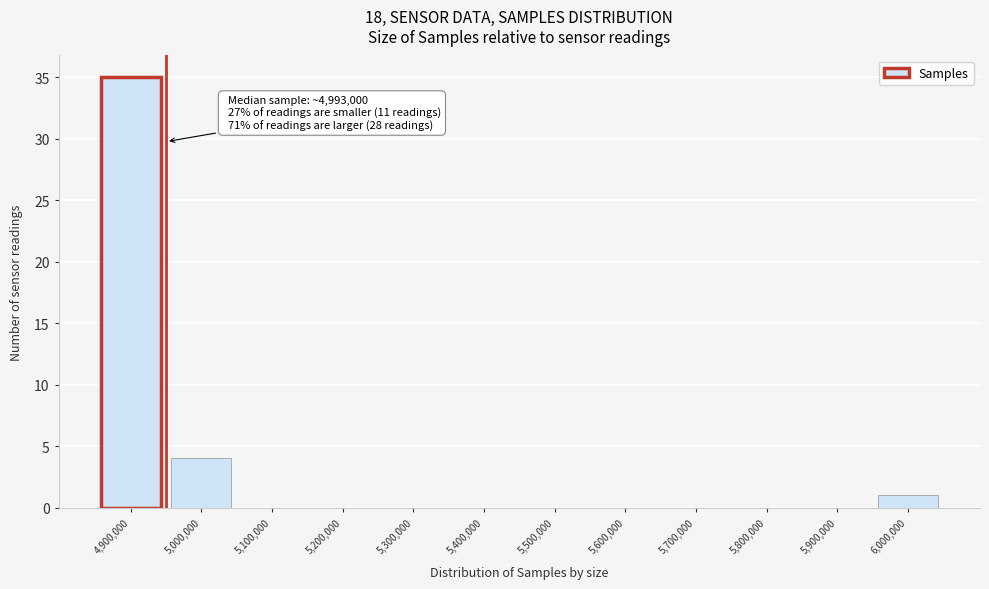

Reading left to right, extract all data points from this chart.

4,900,000=35	5,000,000=4	5,100,000=0	5,200,000=0	5,300,000=0	5,400,000=0	5,500,000=0	5,600,000=0	5,700,000=0	5,800,000=0	5,900,000=0	6,000,000=1